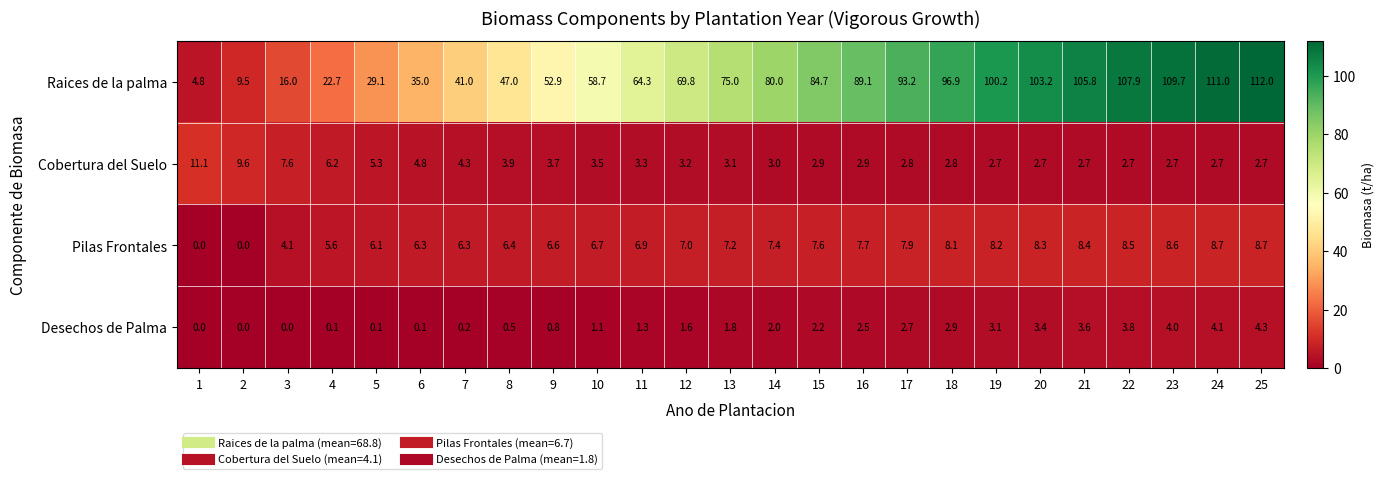

Which series has the largest total across all categories?

Raices de la palma